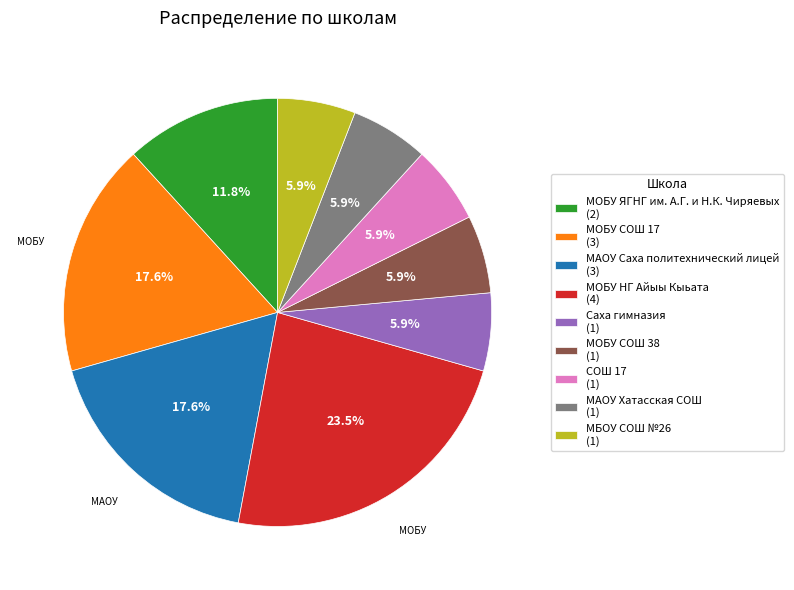

Between МОБУ СОШ 17 and МБОУ СОШ №26, which is larger?

МОБУ СОШ 17